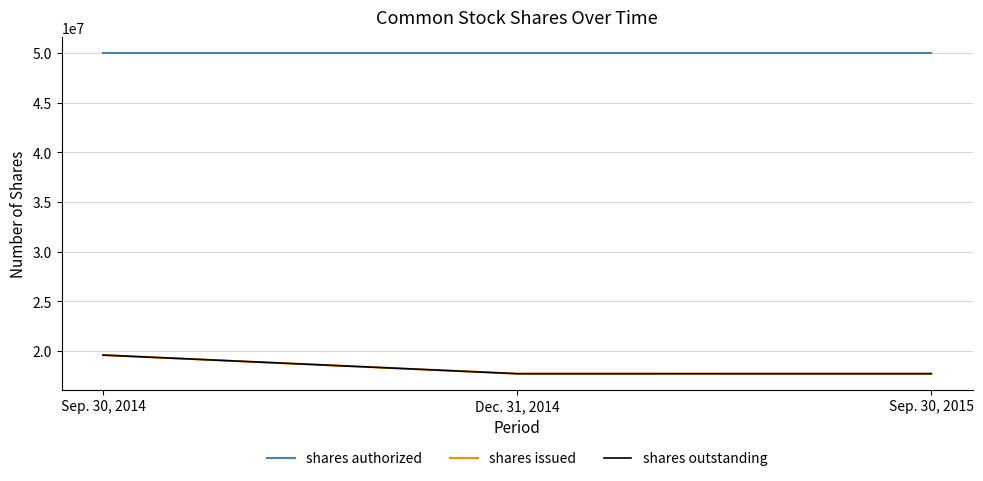

Does the chart display data point markers on the line(s)?

No